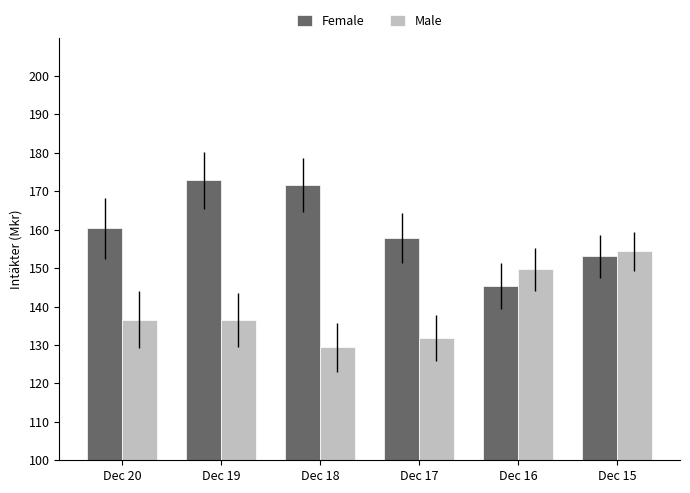

The Male series shows 136589.0 at Dec 20. True or false?

True